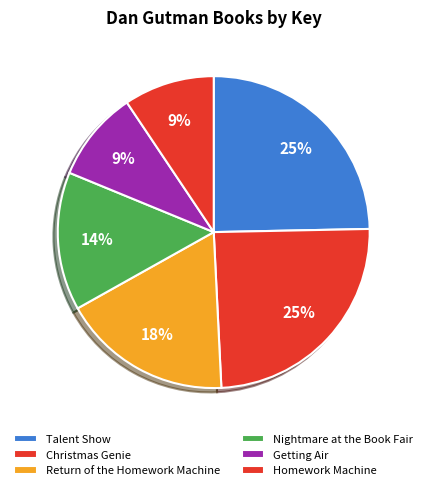

Does any single category account for the majority?

No